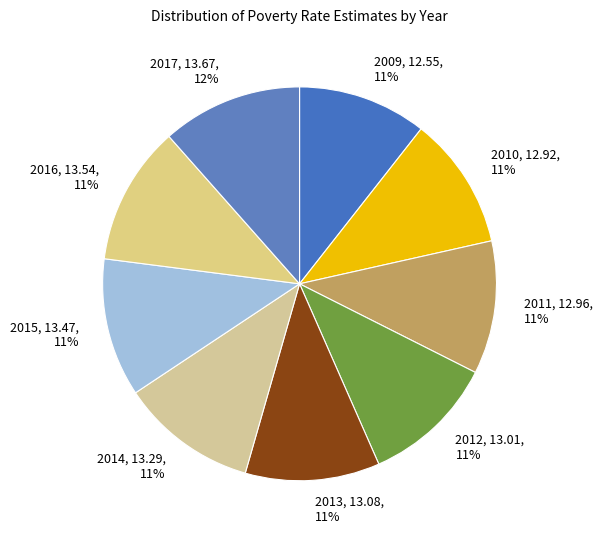

The 2012 slice represents 20% of the pie. True or false?

False